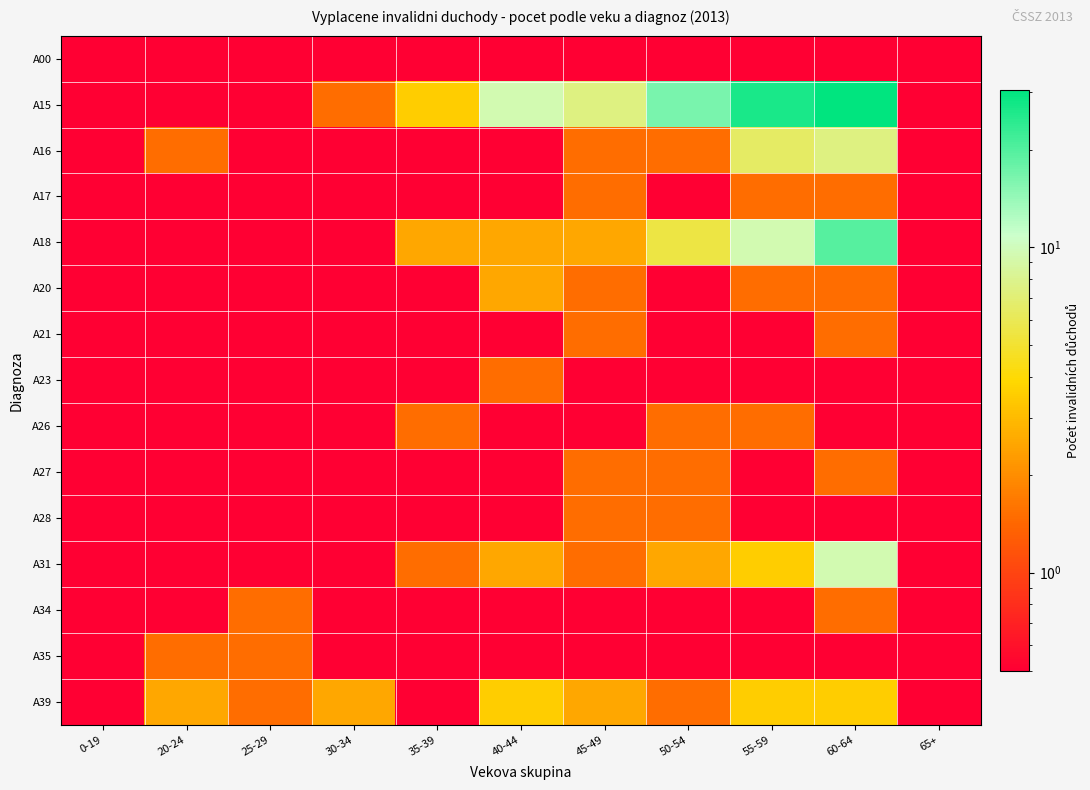

List the series in order of their peak value, highest first.

A15, A18, A31, A16, A39, A20, A17, A21, A23, A26, A27, A28, A34, A35, A00